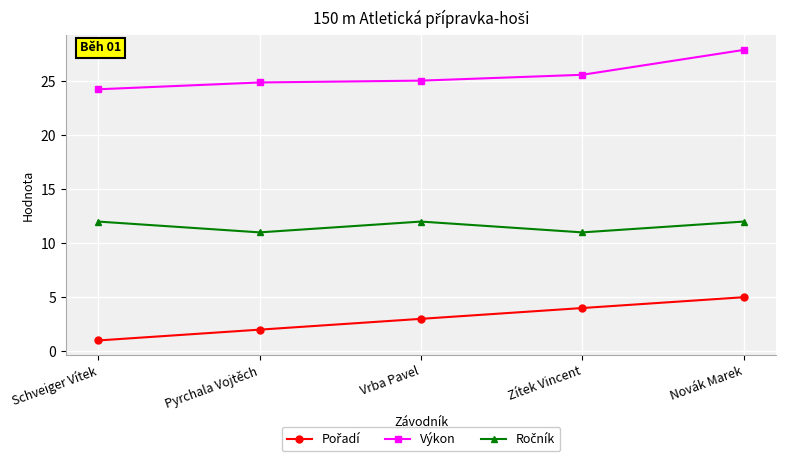

The Výkon series shows 33.3 at Vrba Pavel. True or false?

False